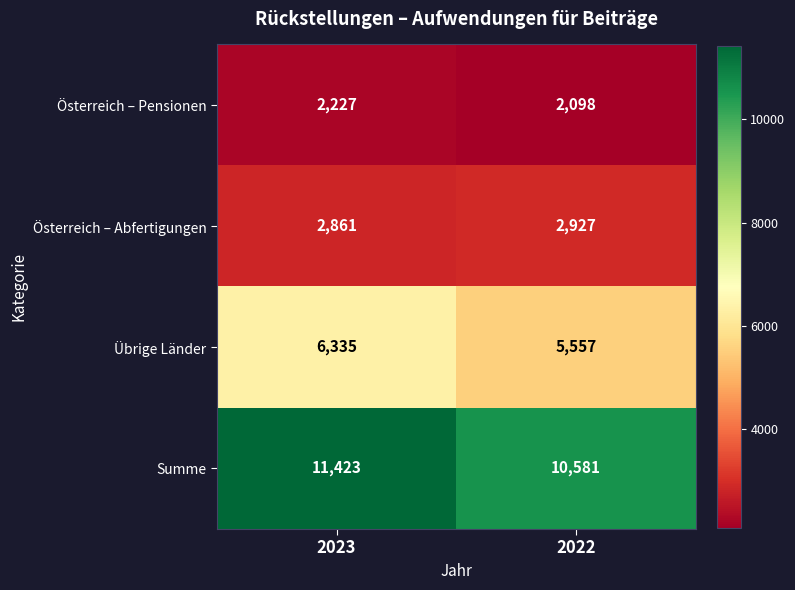

Which category has the lowest value in the Österreich – Abfertigungen series?

2023